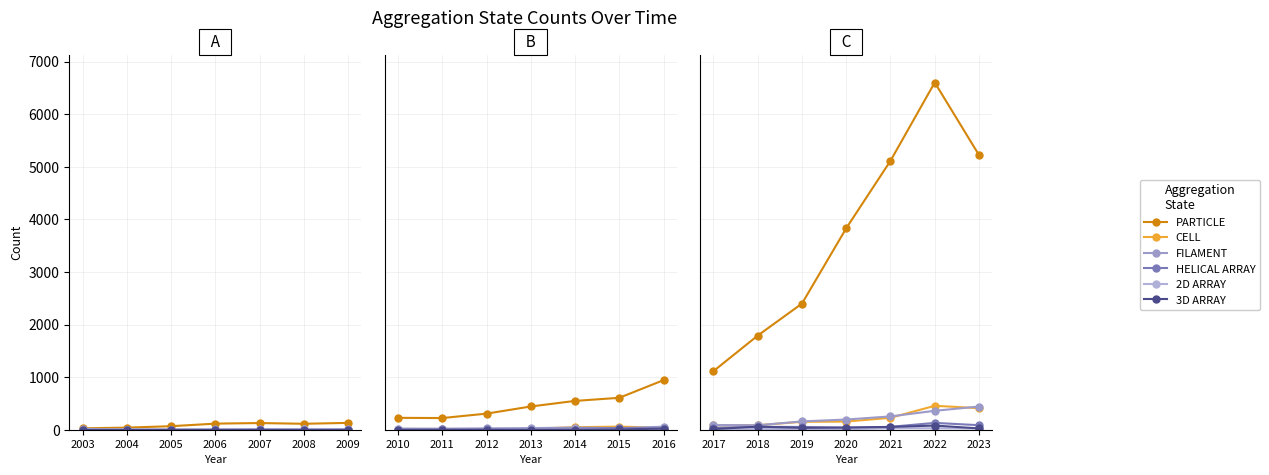

True or false: HELICAL ARRAY has a value of 55 at 2021.

True